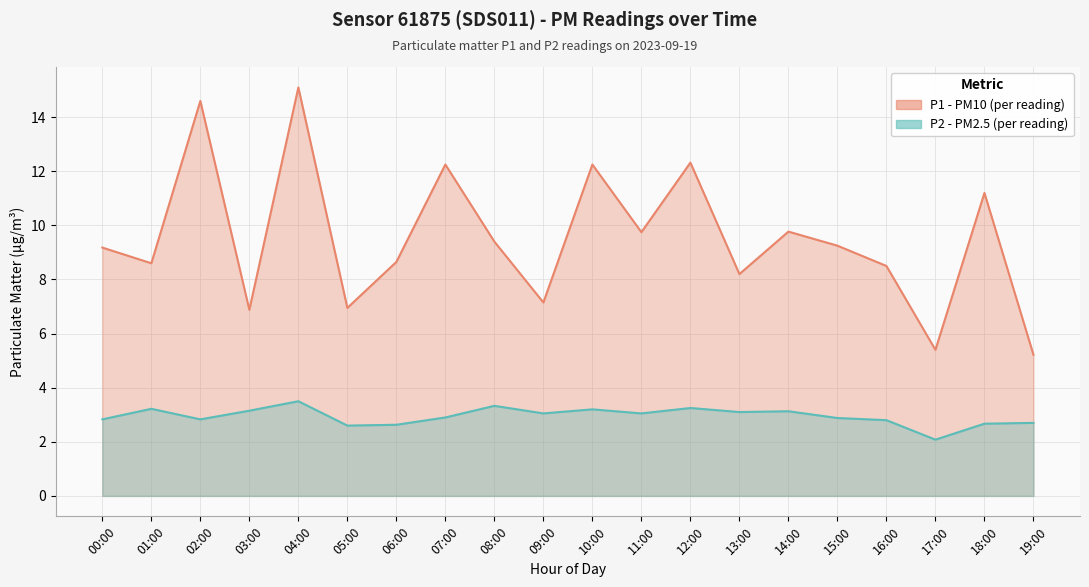

Where is P1 (PM10) nearest to the value 10?

14:00